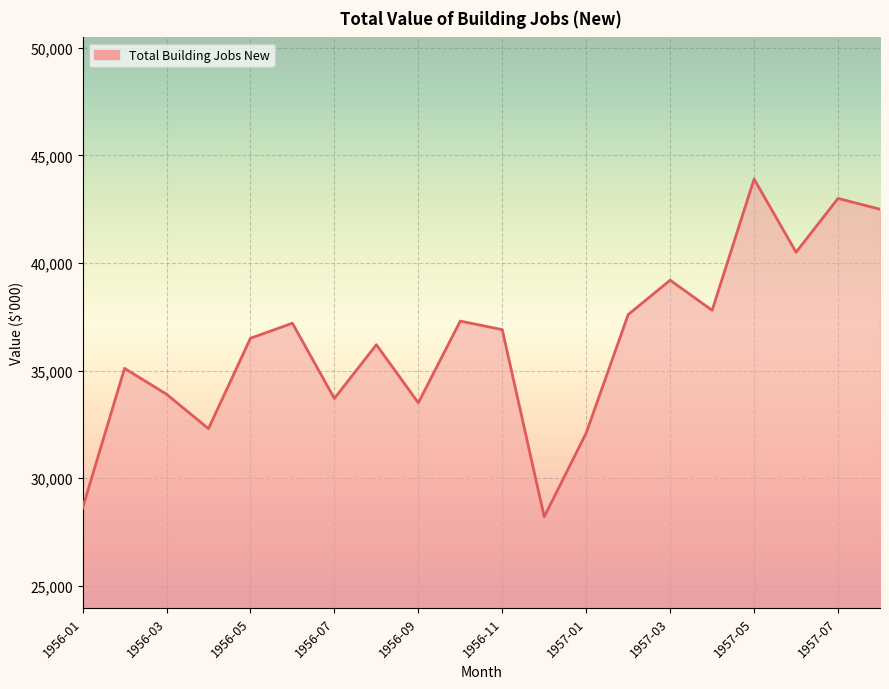

How many interior local peaks (higher than both neighbors) does the data have?

7